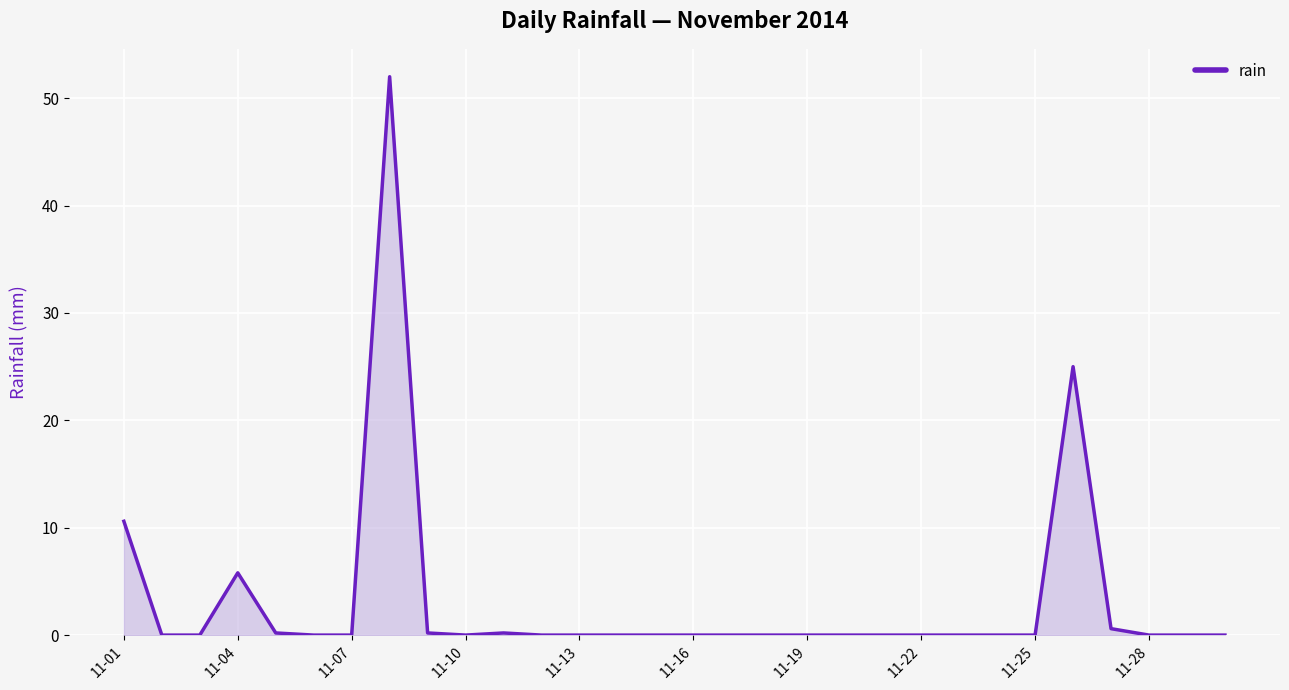

How many lines are shown in the chart?

1